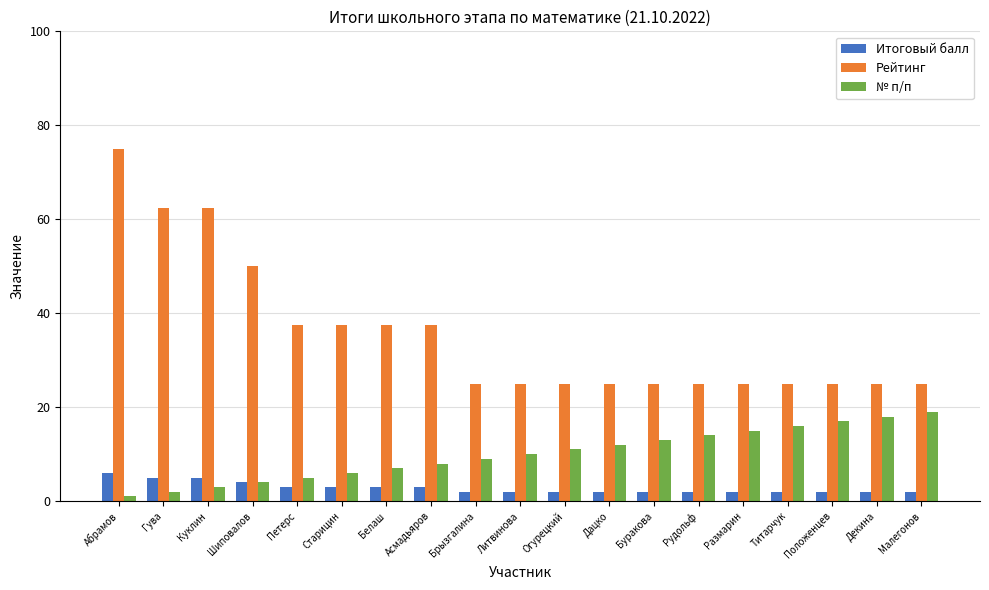

Where is № п/п nearest to the value 10?

Литвинова